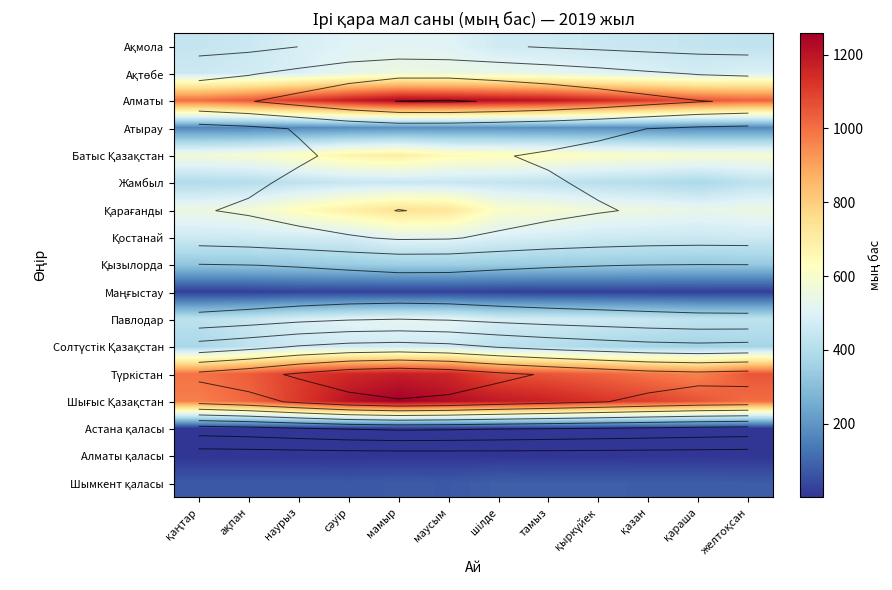

True or false: Қызылорда has a value of 330.4 at қараша.

True